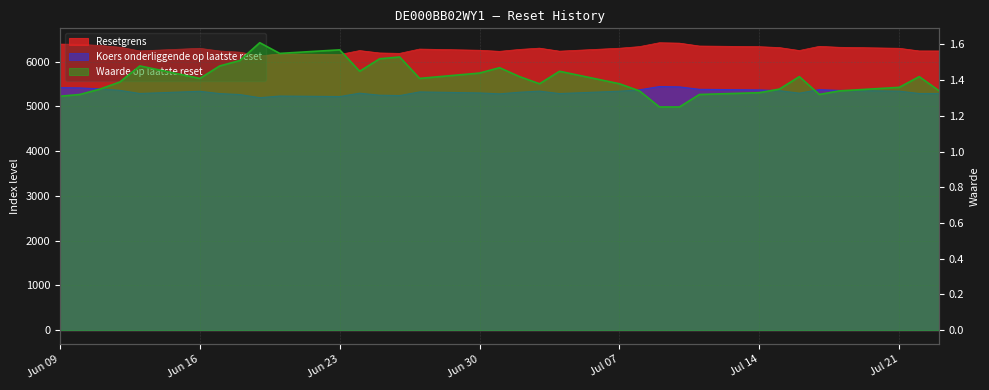

At which label is Koers onderliggende op laatste reset closest to 5321?

2025-07-02